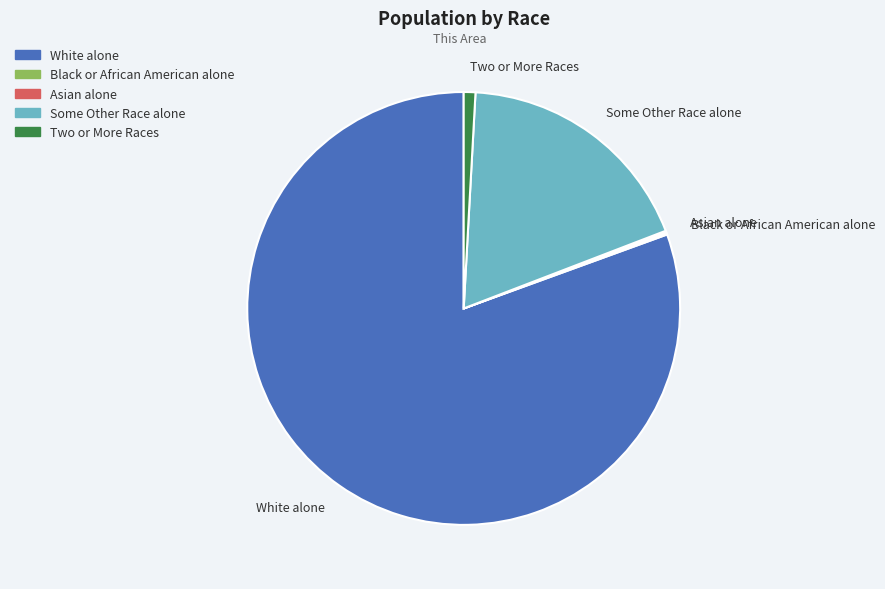

What is the largest slice in the pie chart?

White alone